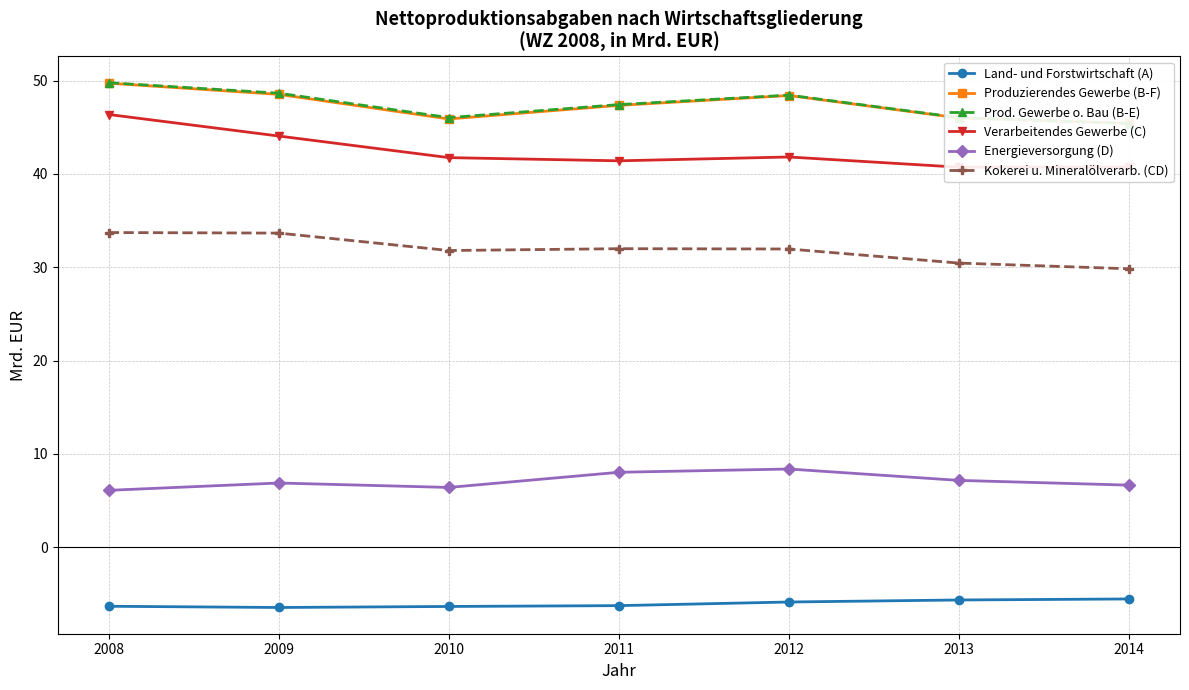

How many interior local peaks does the Kokerei u. Mineralölverarb. (CD) series have?

1